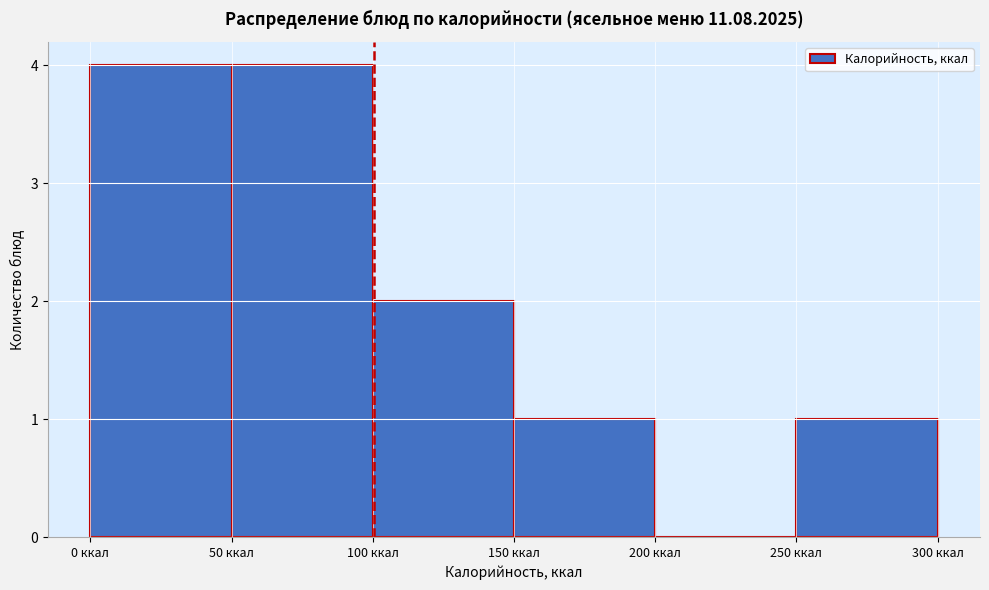

How tall is the bar that spans 100 to 150 on the x-axis? The values are not printed on the chart, so give them approximately, as read against the axis.

2